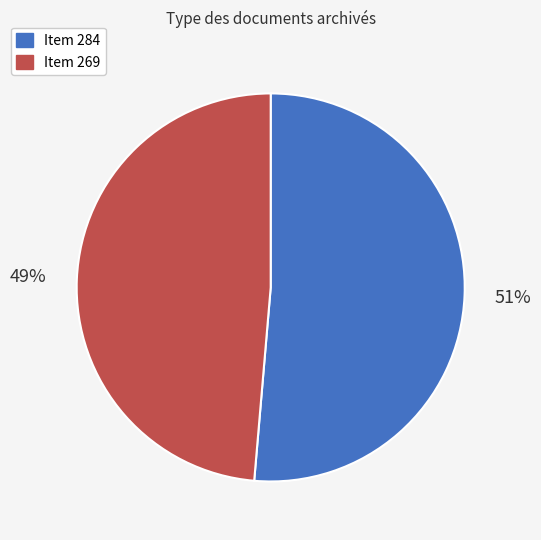

Count the number of slices in the pie.

2